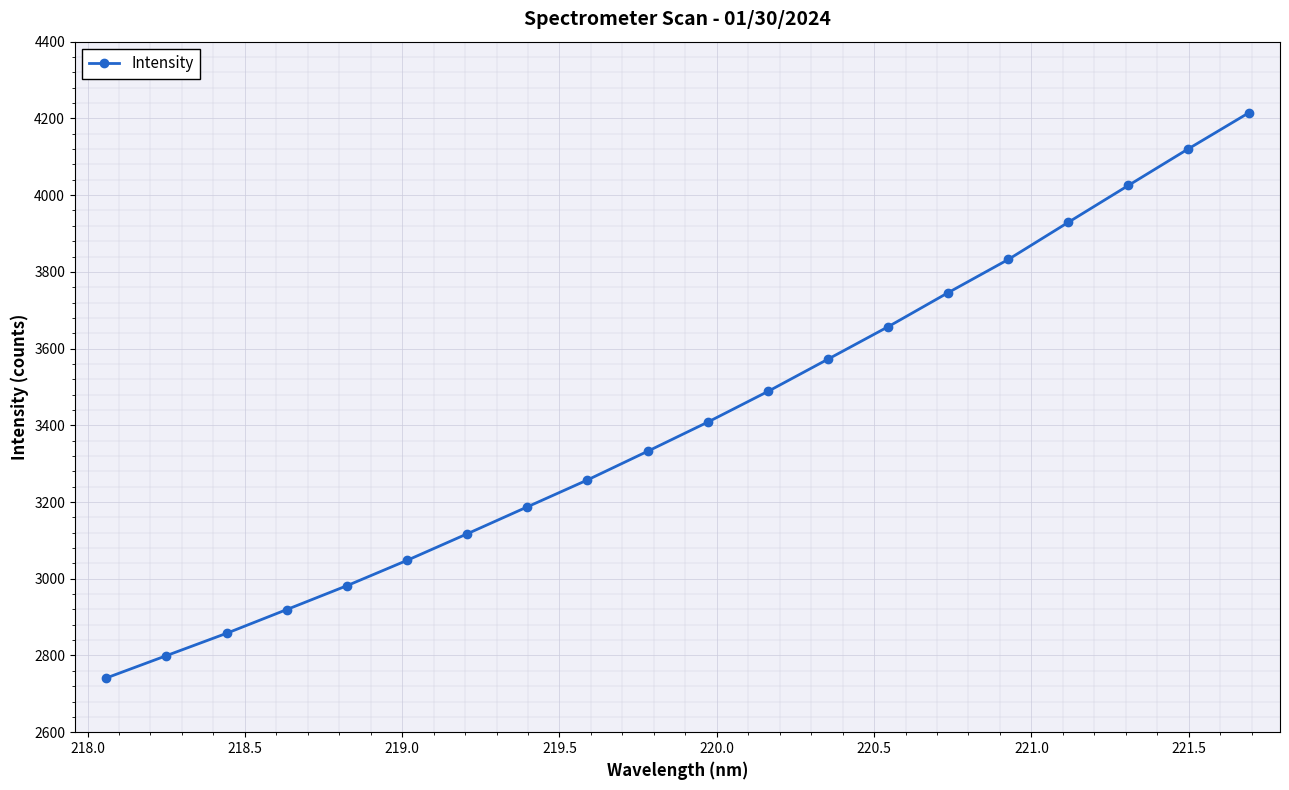

Is this an area chart (filled region under the line)?

No